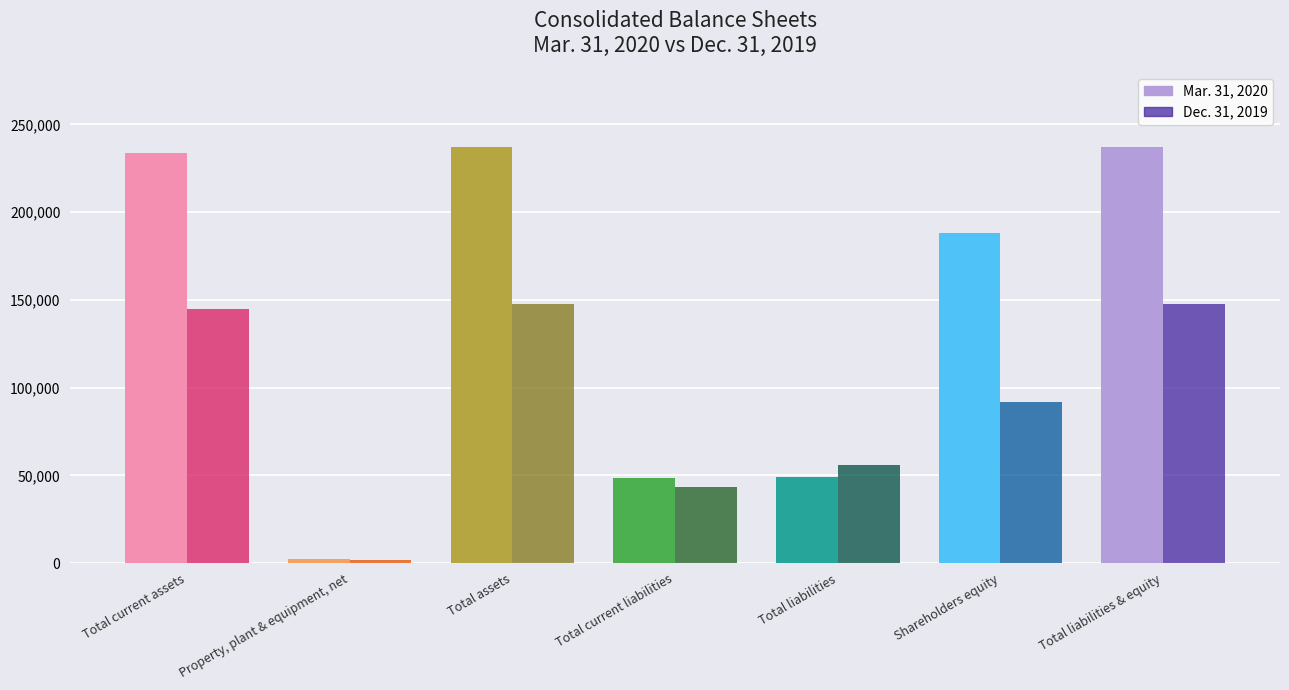

Does the chart contain stacked bars?

No